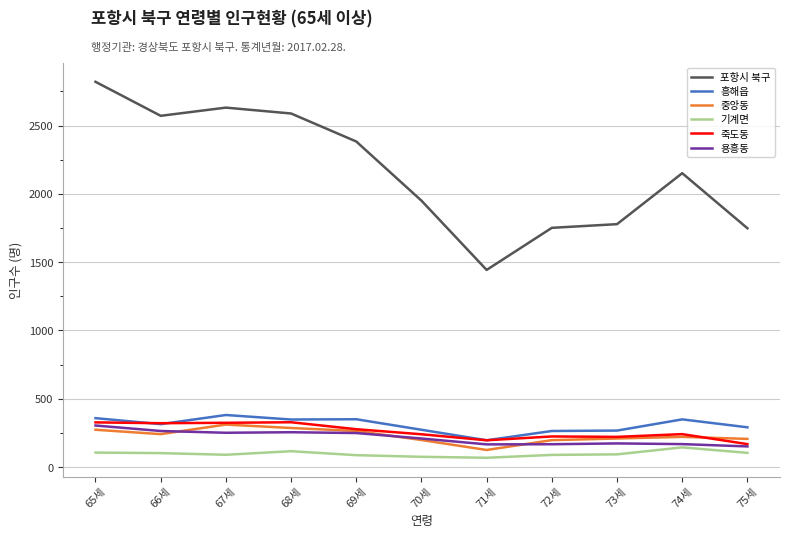

At how many categories does at least one series exceed 1109?

11